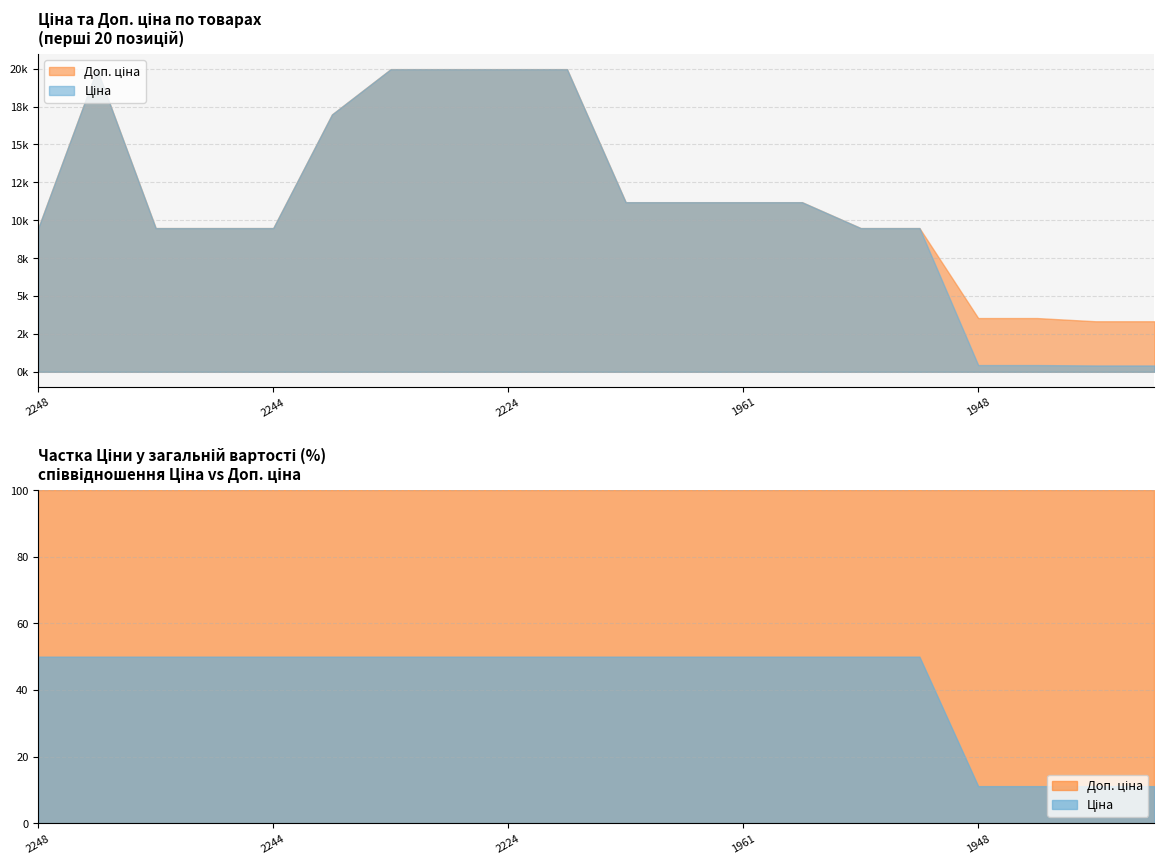

Reading left to right, extract all data points from this chart.

Ціна: 9480.1	19964.2	9480.1	9480.1	9480.1	16976.3	19964.2	19964.2	19964.2	19964.2	11188.2	11188.2	11188.2	11188.2	9480.1	9480.1	443.1	443.1	416.6	416.6
Доп. ціна: 9480.1	19964.2	9480.1	9480.1	9480.1	16976.3	19964.2	19964.2	19964.2	19964.2	11188.2	11188.2	11188.2	11188.2	9480.1	9480.1	3545.0	3545.0	3332.5	3332.5